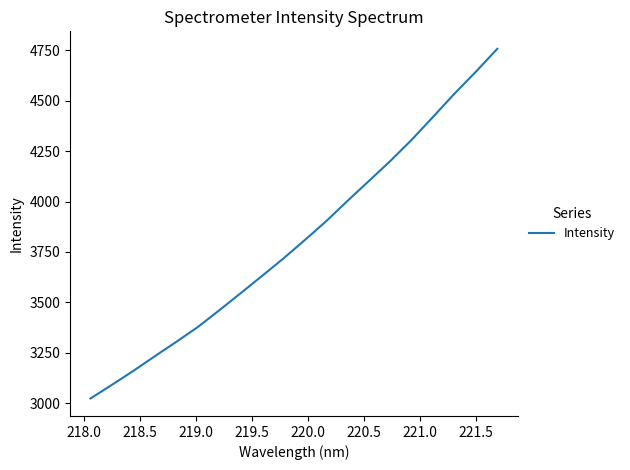

What is the maximum value shown in the chart?

4757.0